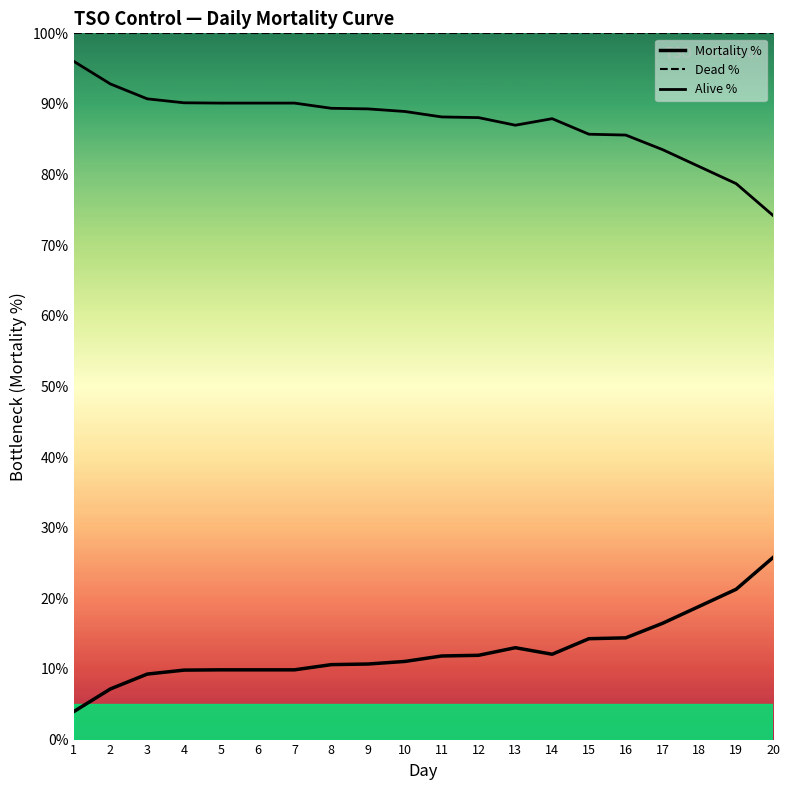

Rank the categories by value from highest to lowest.

20, 19, 18, 17, 16, 15, 13, 14, 12, 11, 10, 9, 8, 5, 6, 7, 4, 3, 2, 1